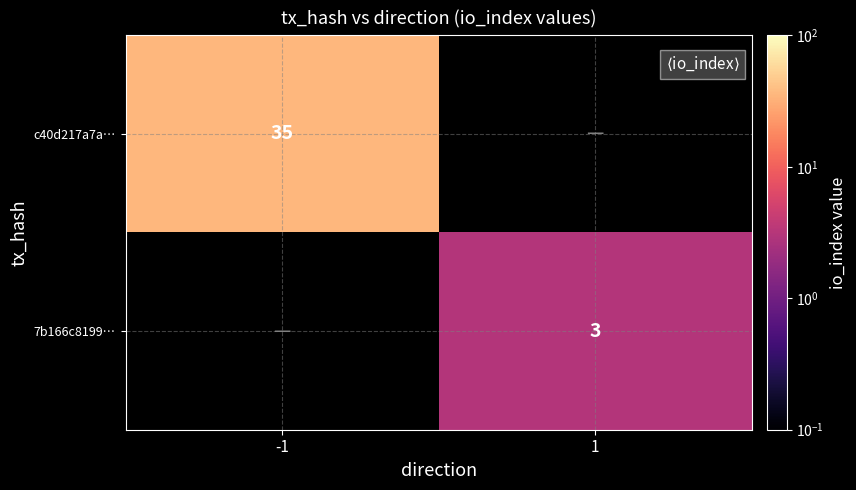

The 7b166c8199… series shows 3 at 1. True or false?

True